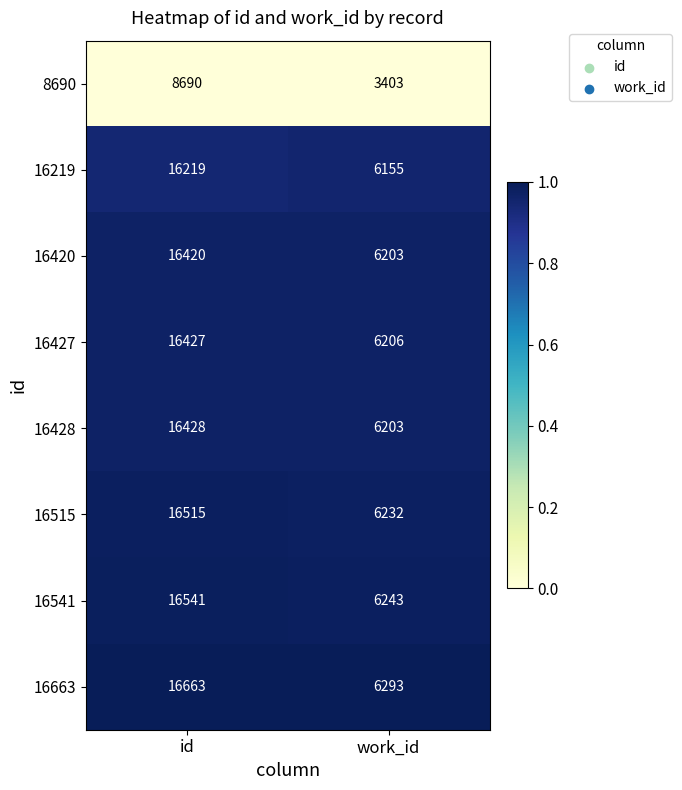

True or false: 8690 has a value of 3403 at work_id.

True